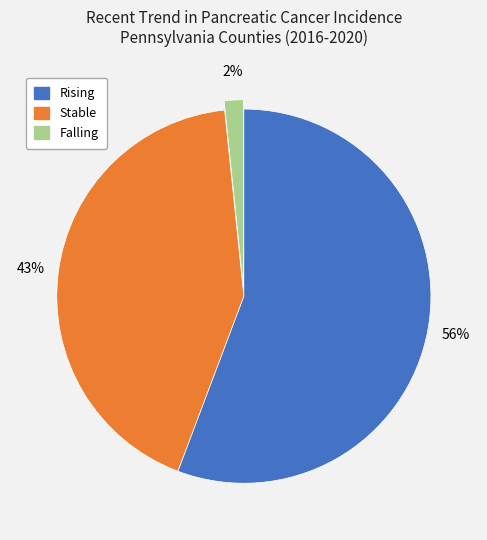

To the nearest percent, what is the average slice percentage?

33%